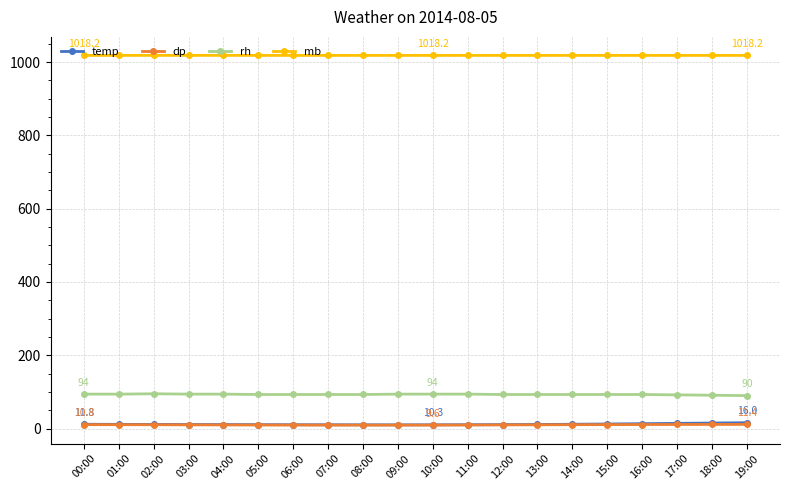

What is the difference between the maximum and second lowest values in the mb series?

0.1